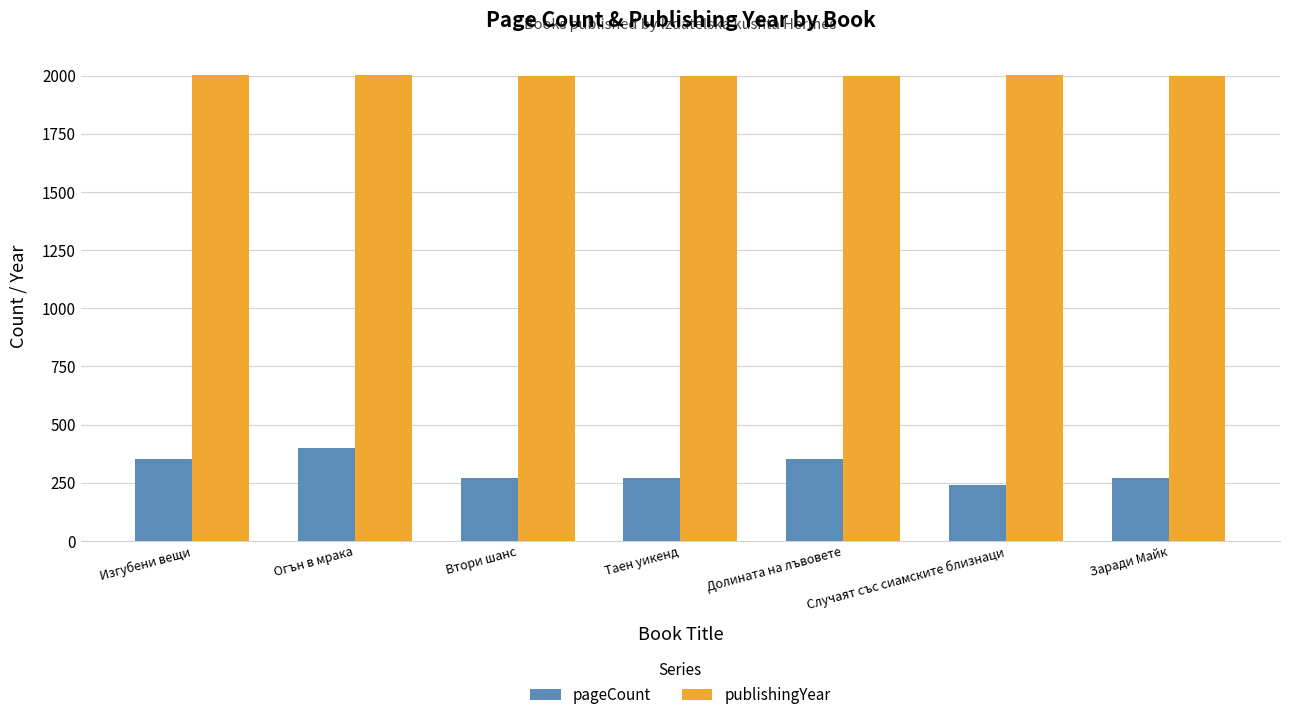

What are all the series names shown in the legend?

pageCount, publishingYear